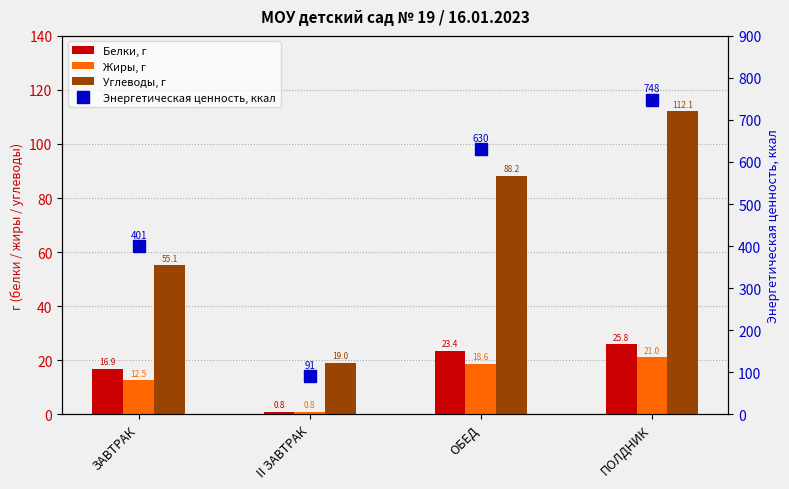

What is the label of the 3rd bar from the left?

ОБЕД